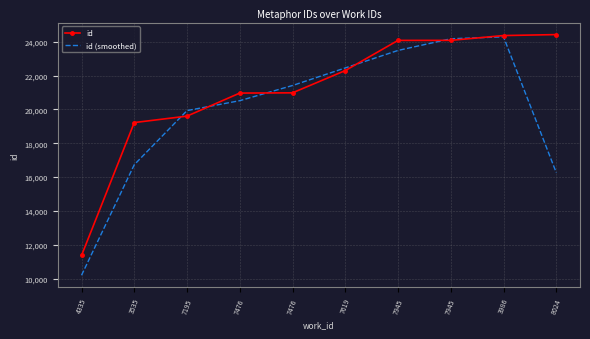

What is the greatest value displayed?

24428.0